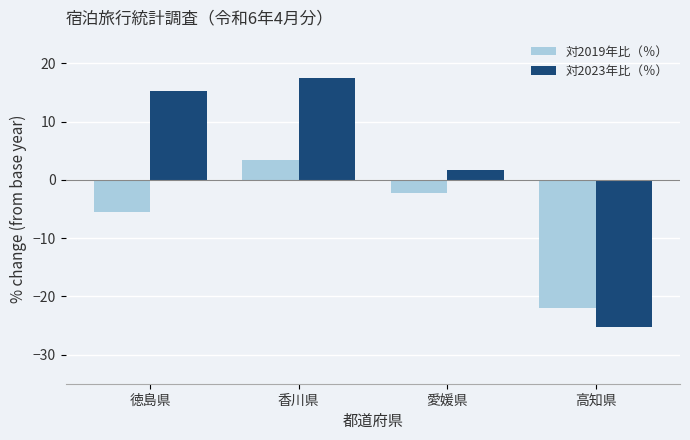

What is the average value of the 対2023年比（％） series?

2.3